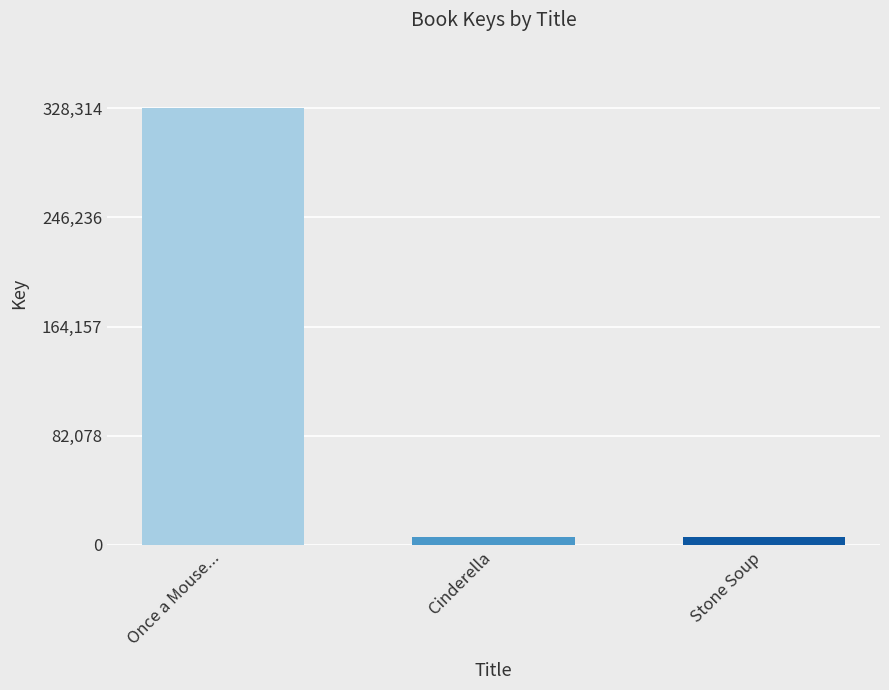

What is the average value?

113273